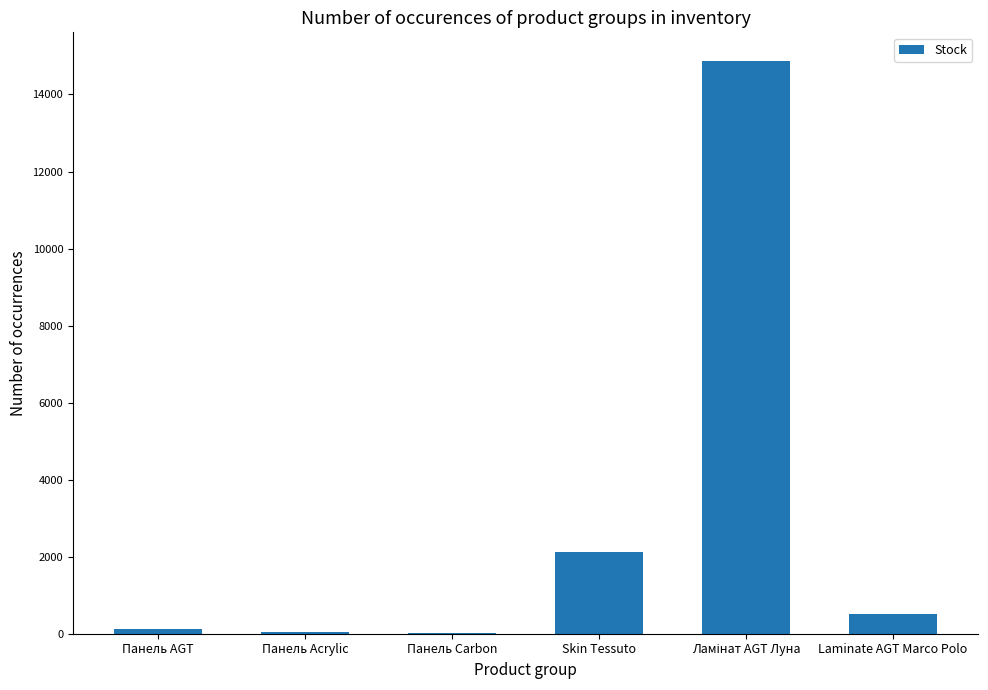

How many categories are shown in the chart?

6